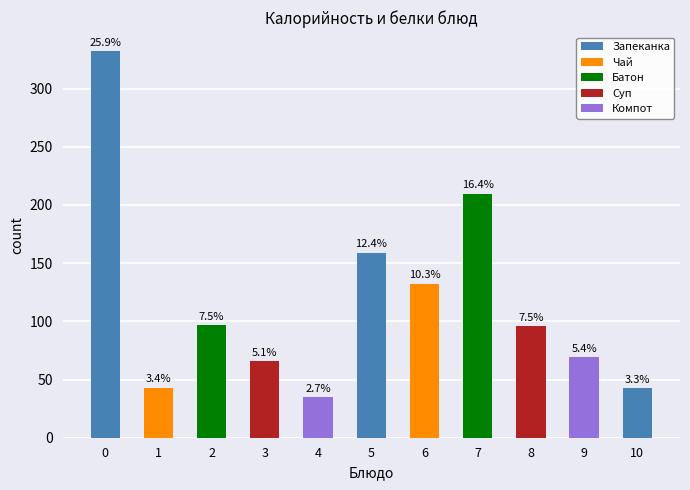

Does the chart contain stacked bars?

No